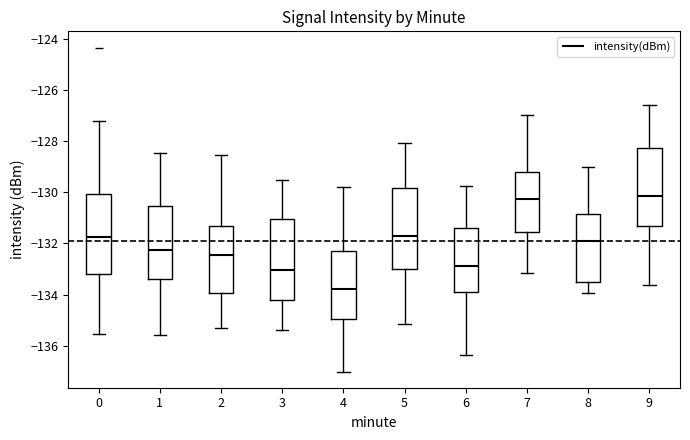

Where does the upper whisker of the box at x = 0 end on the y-axis? The values are not printed on the chart, so give them approximately, as read against the axis.

-127.2